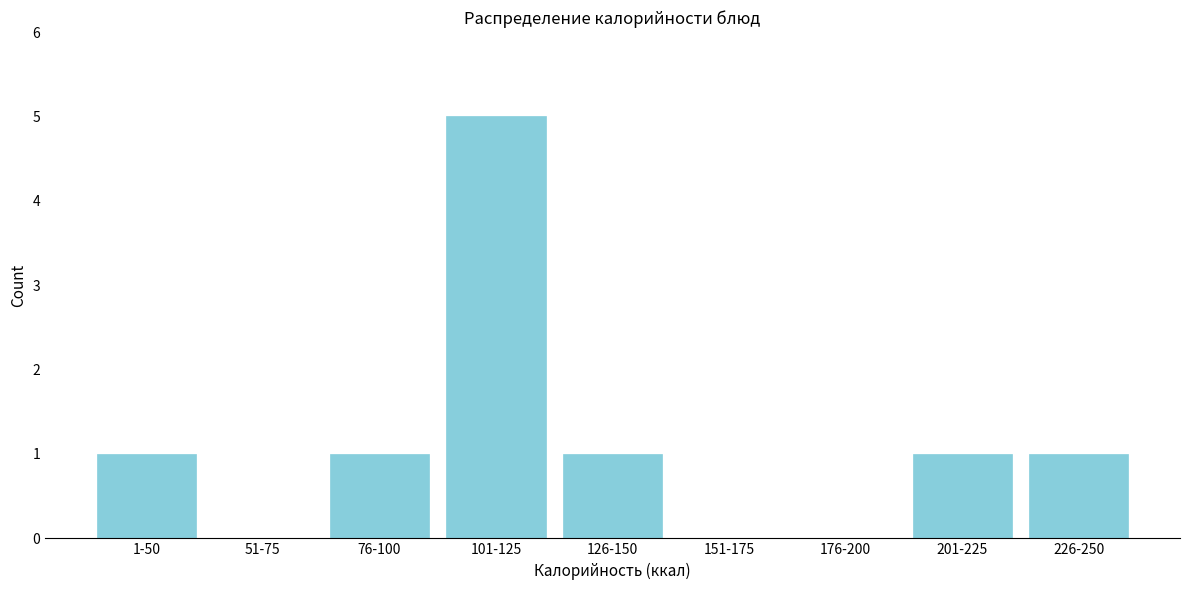

Reading left to right, list all the values displayed in this chart.

1-50=1	51-75=0	76-100=1	101-125=5	126-150=1	151-175=0	176-200=0	201-225=1	226-250=1